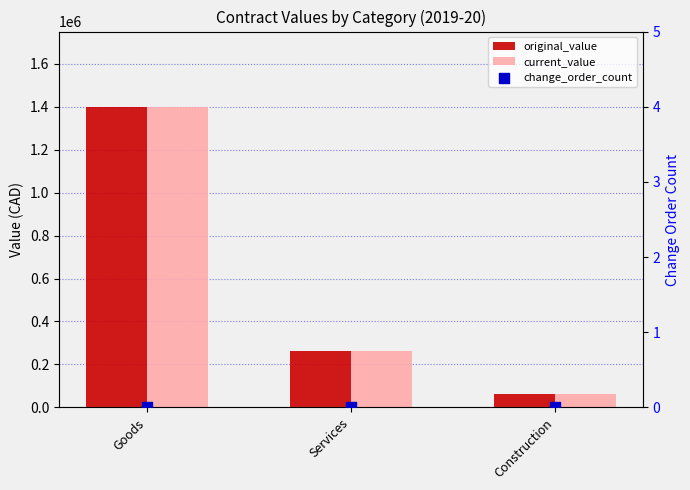

Which series contains the highest Y value?

original_value